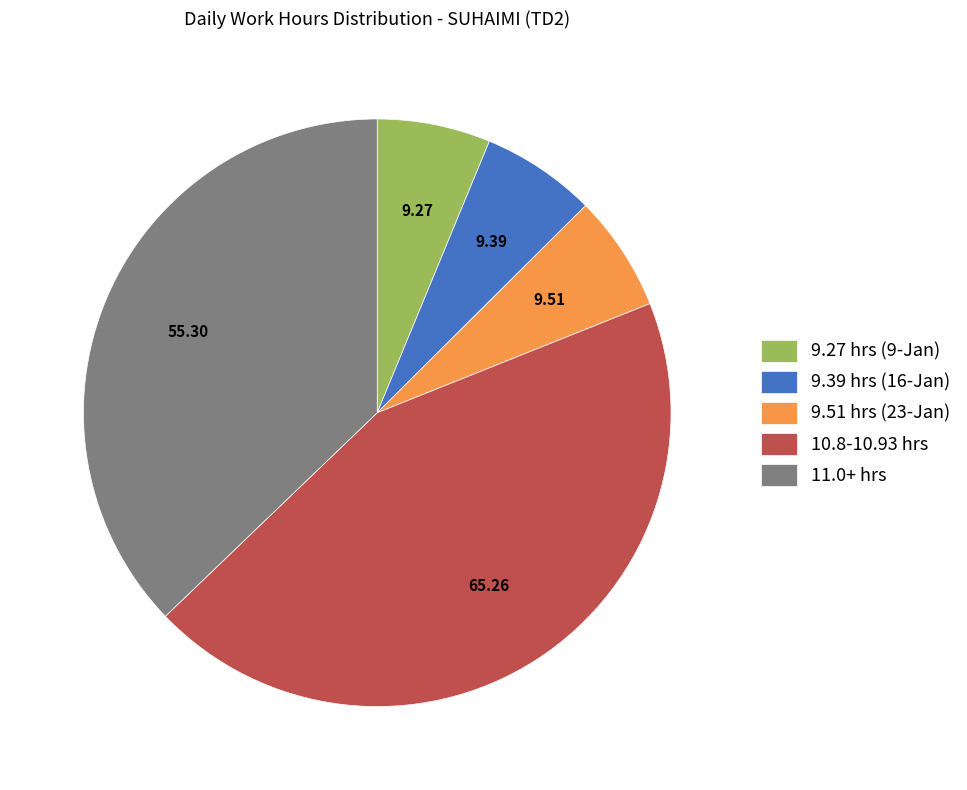

Between 9.27 hrs (9-Jan) and 10.8-10.93 hrs, which is larger?

10.8-10.93 hrs